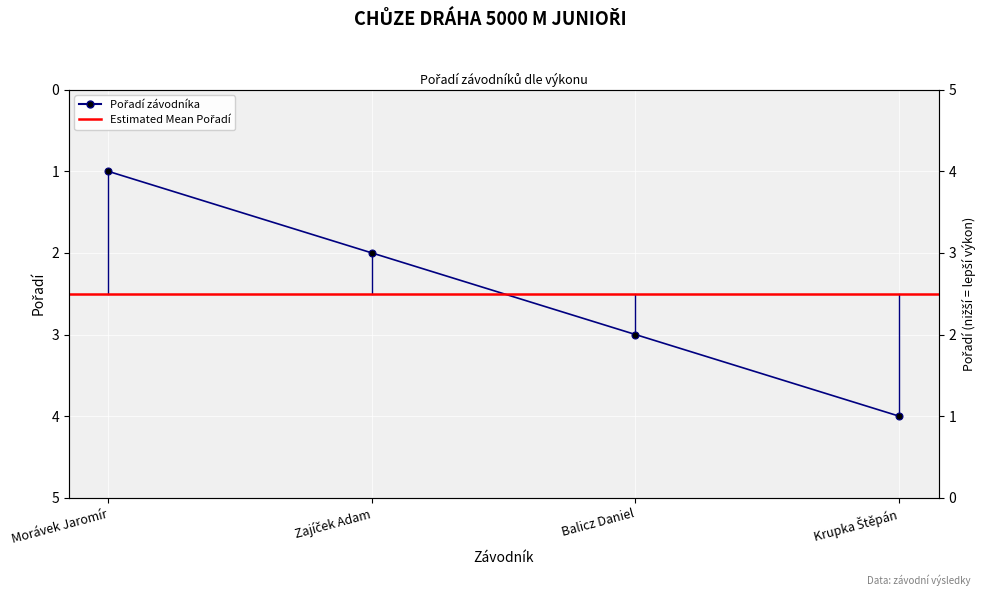

Rank the categories by value from lowest to highest.

Morávek Jaromír, Zajíček Adam, Balicz Daniel, Krupka Štěpán